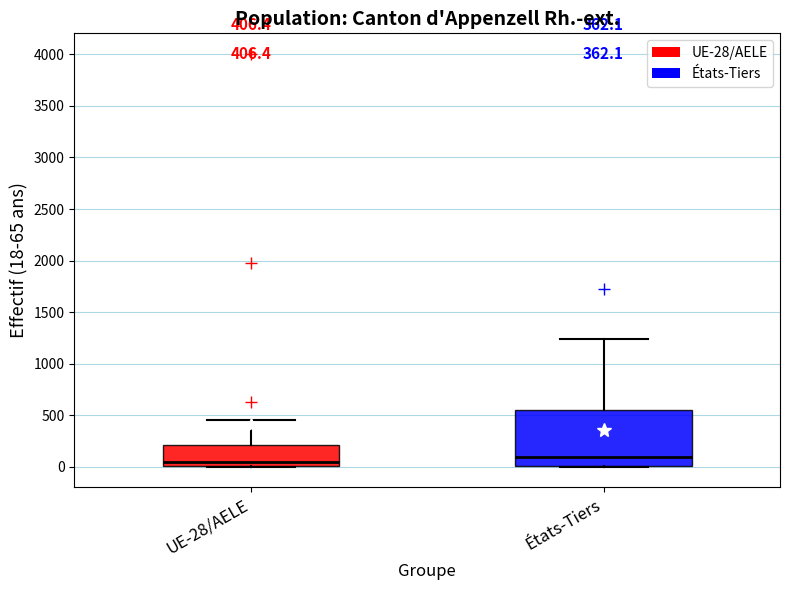

Comparing the boxes themselves (not the whiskers), which one is the tallest?

États-Tiers